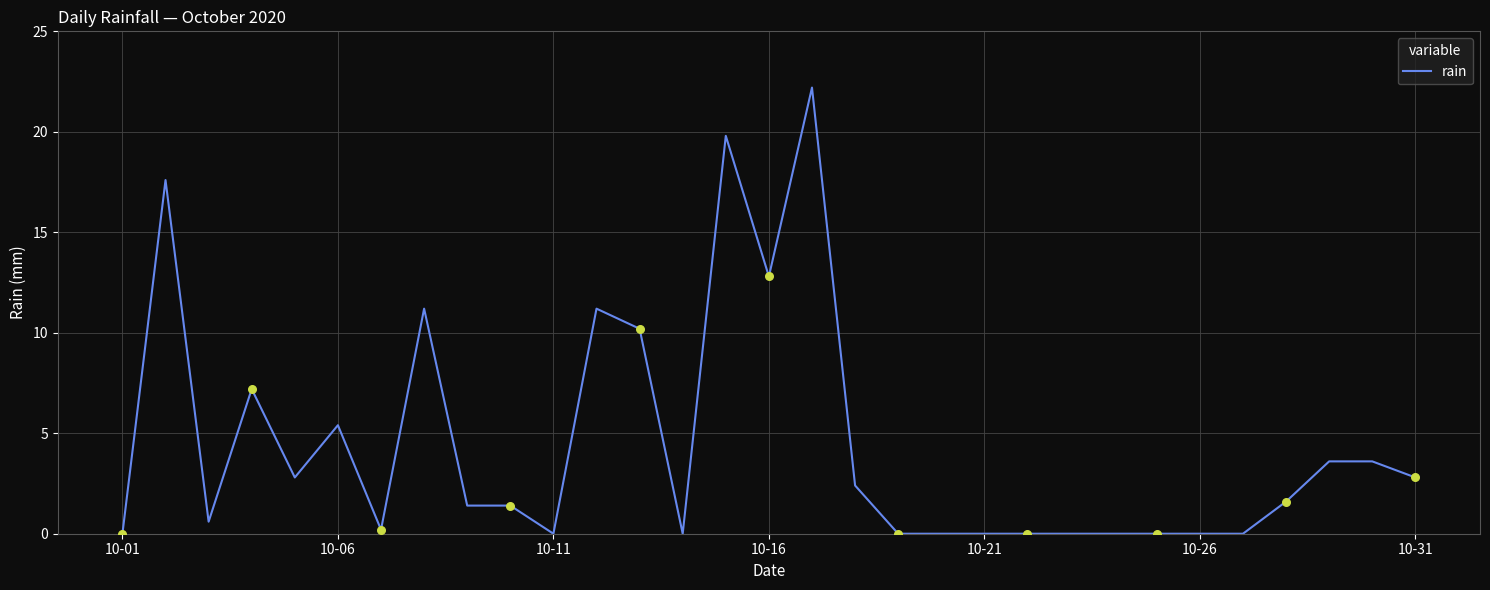

What is the difference between the maximum and minimum values?

22.2